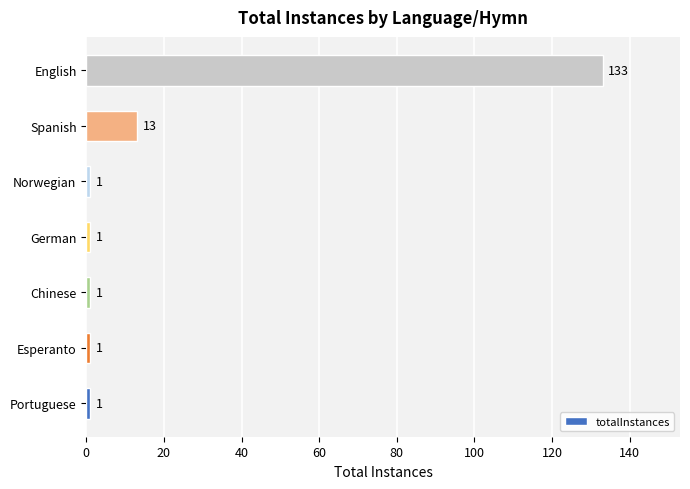

What is the difference between the maximum and minimum values?

132